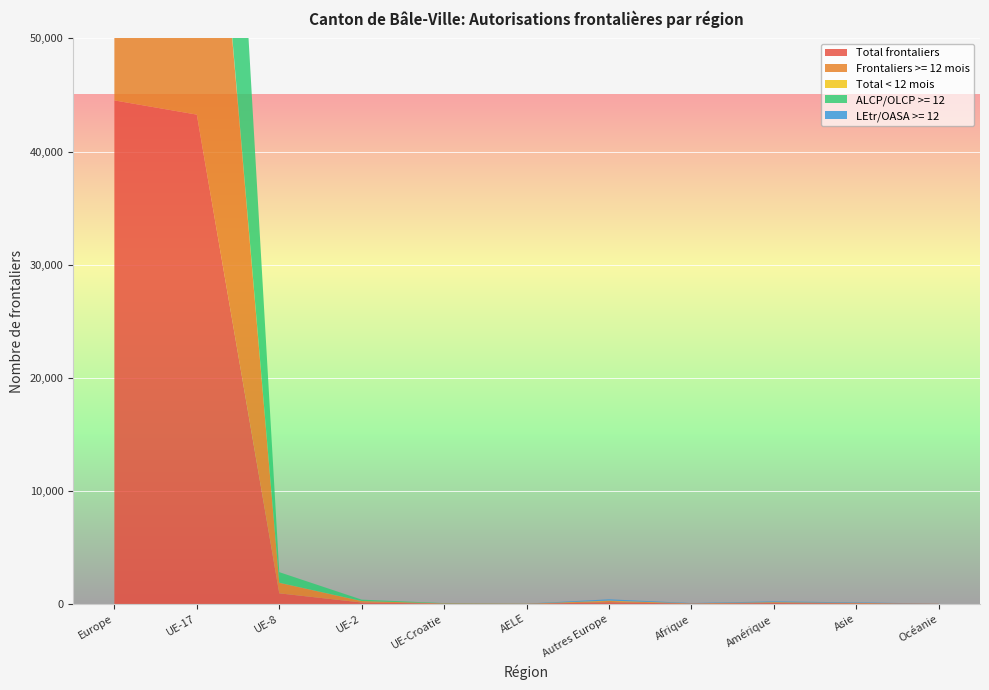

Reading left to right, extract all data points from this chart.

Total frontaliers: 44517	43261	940	130	26	11	149	29	81	48	12
Frontaliers >= 12 mois: 44144	42939	933	122	25	11	114	24	68	43	10
Total < 12 mois: 373	322	7	8	1	0	35	5	13	5	2
ALCP/OLCP >= 12: 44030	42939	933	122	25	11	0	0	0	0	0
LEtr/OASA >= 12: 114	0	0	0	0	0	114	24	68	43	10